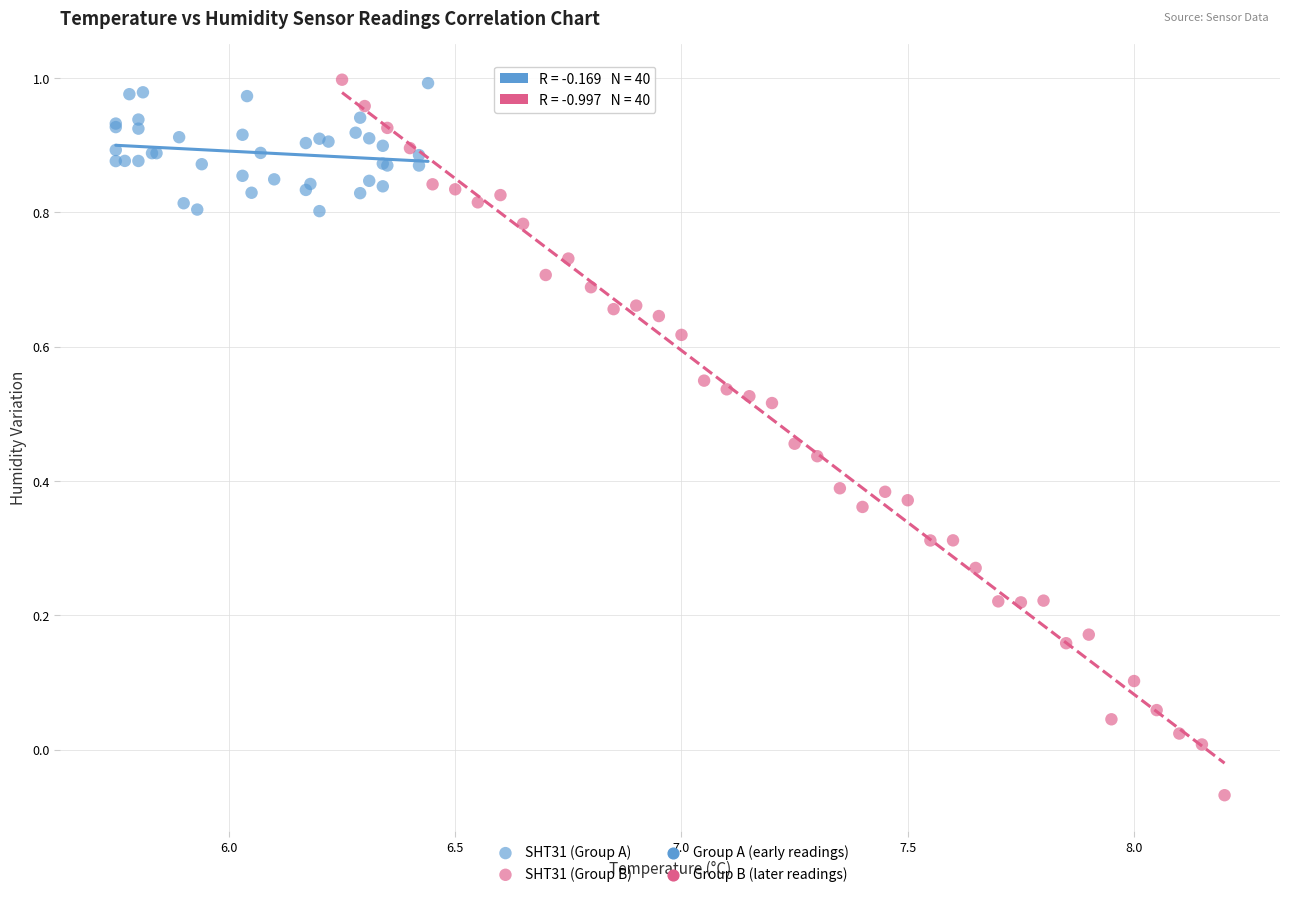

Which series has the largest Y range (max minus min)?

SHT31 (Group B)